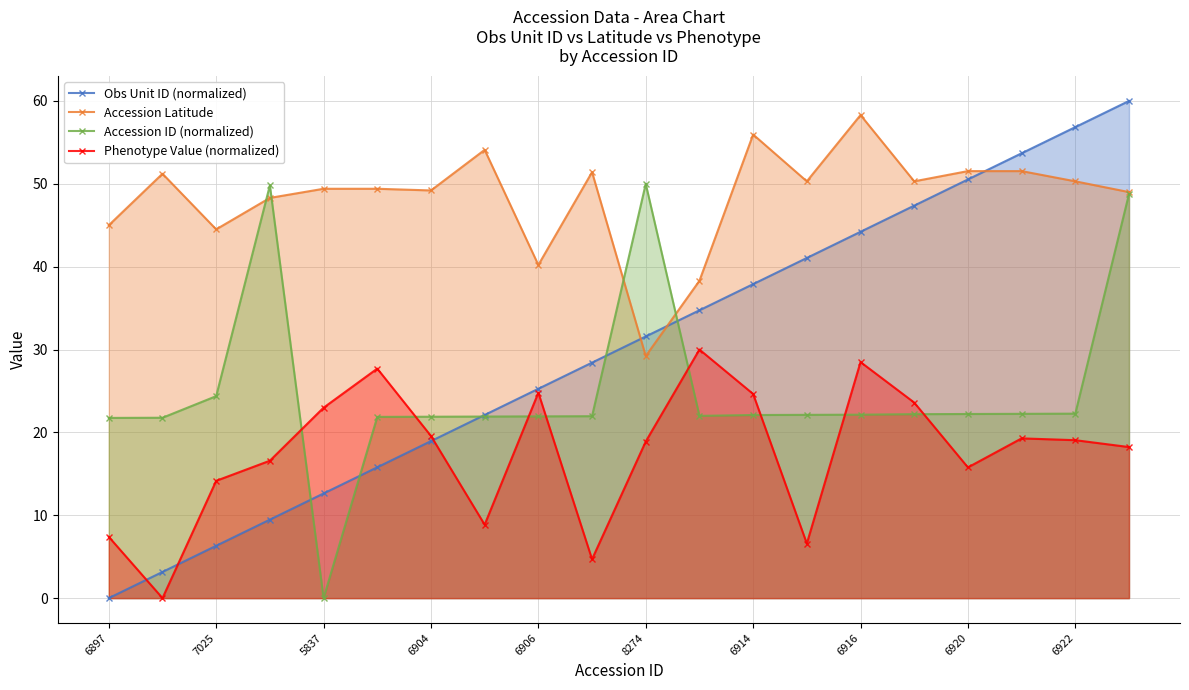

What is the difference between the maximum and minimum values in the Obs Unit ID (normalized) series?

60.0